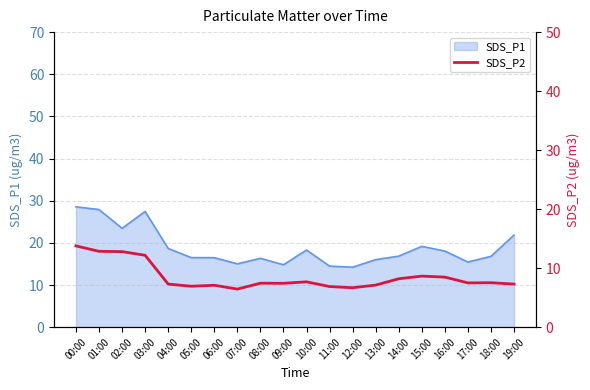

What is the label of the 8th point from the right?

12:00